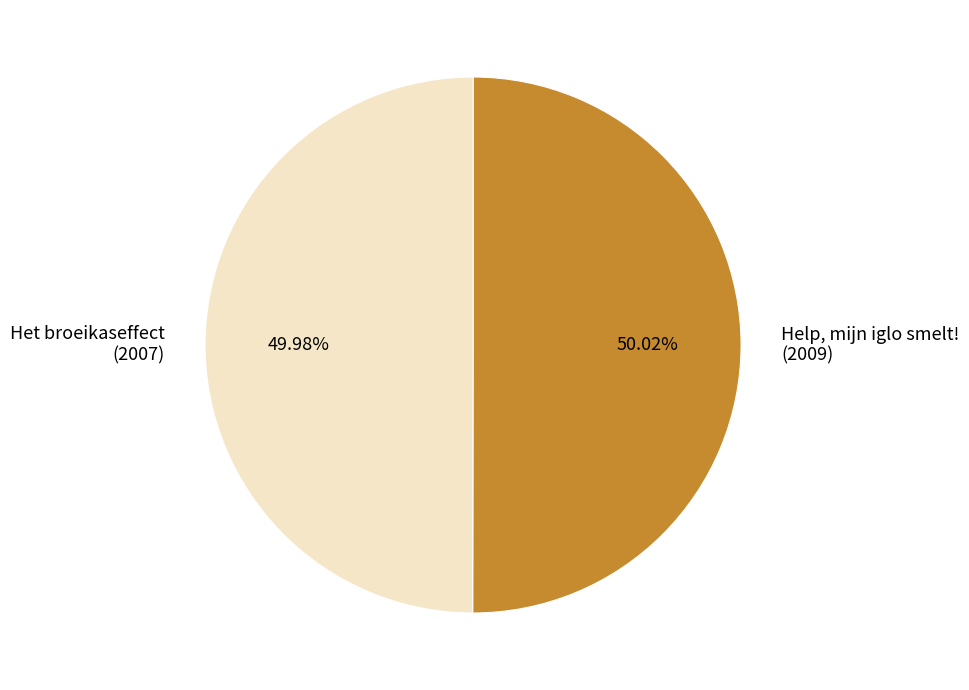

What percentage is NOT represented by Help, mijn iglo smelt!?

50.0%